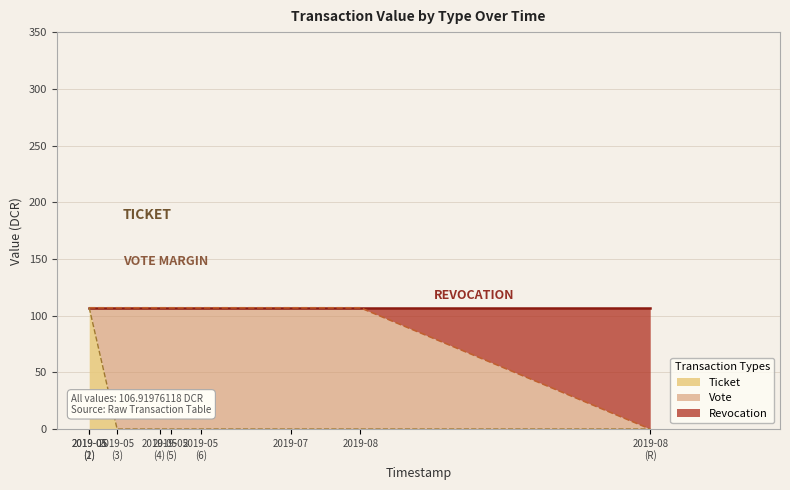

What is the maximum value for Ticket?

106.9